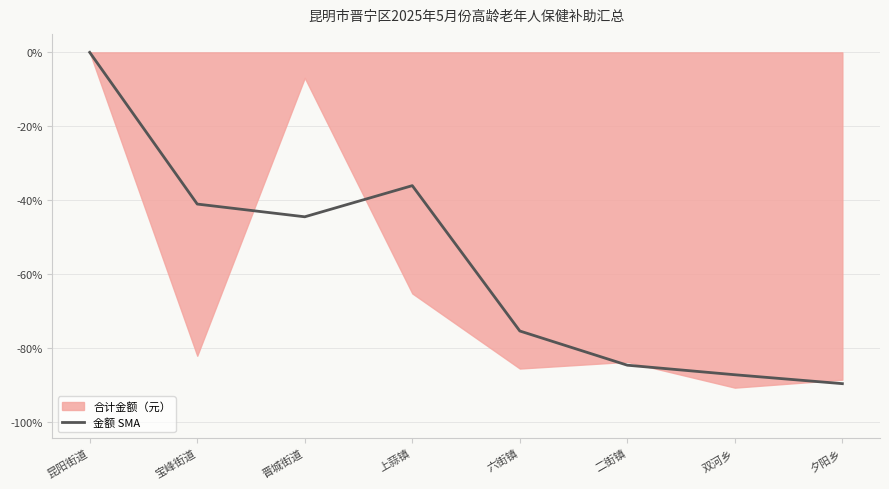

What is the difference between the second highest and minimum values?

53.6